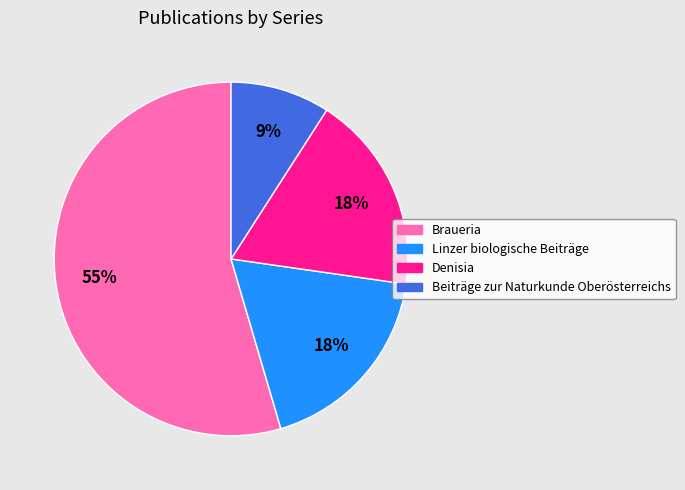

How many segments does this pie chart have?

4